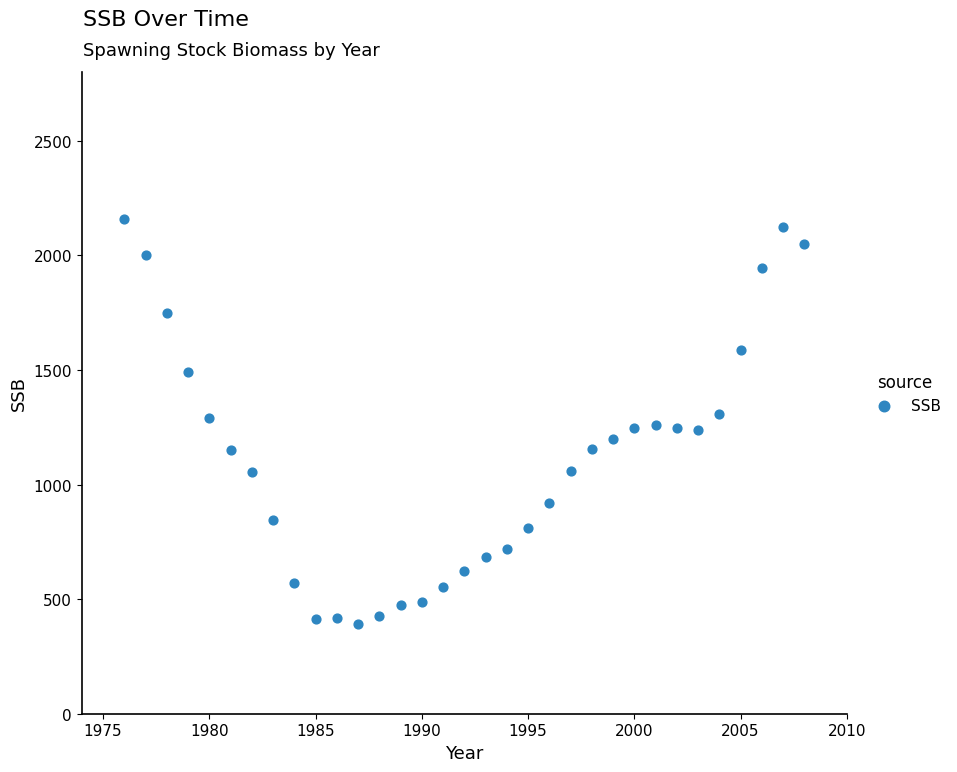

What is the range of Y values (max minus min)?

1767